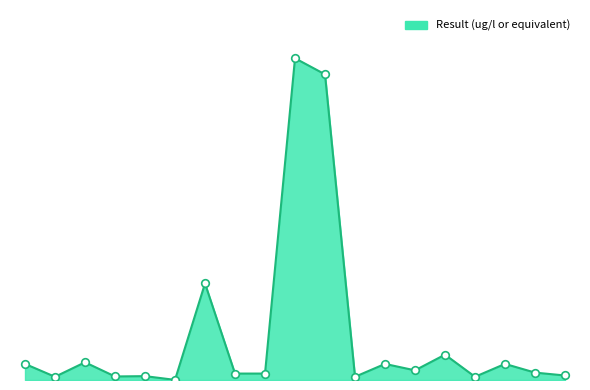

Is this an area chart (filled region under the line)?

Yes